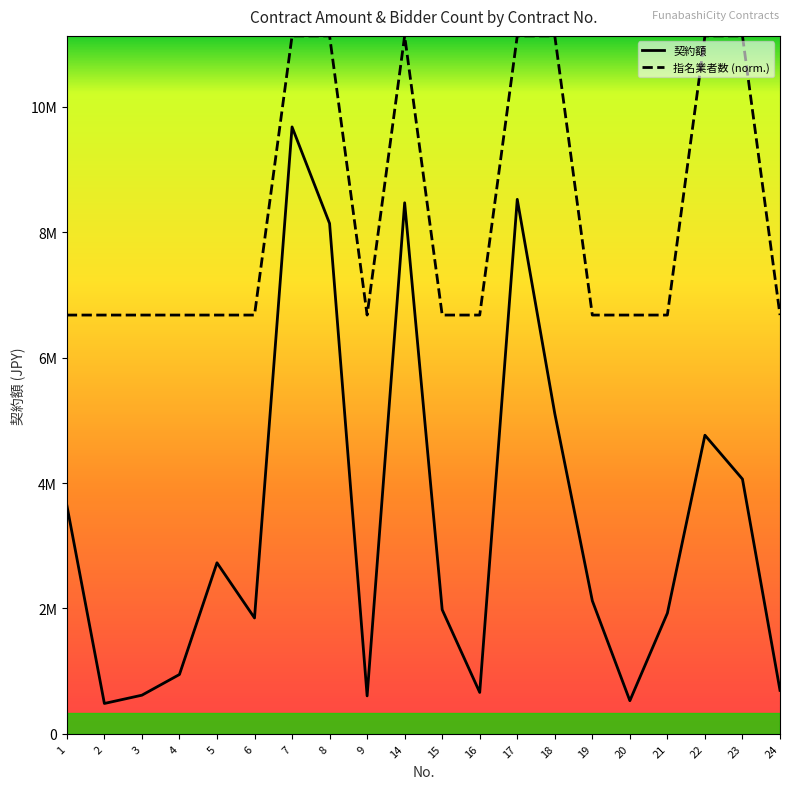

What is the difference between the highest and lowest values at 17?

2607000